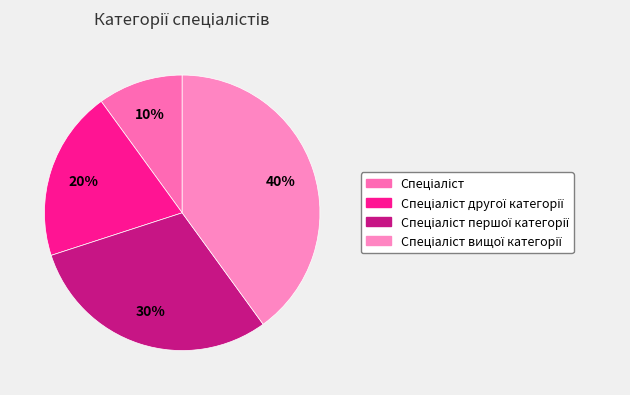

Count the number of slices in the pie.

4